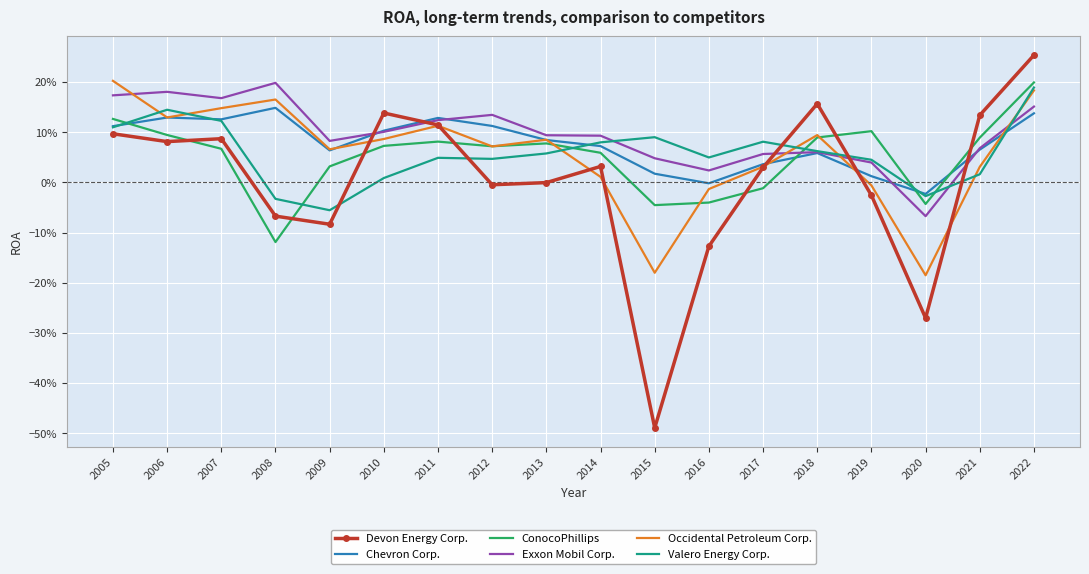

How many values in the Devon Energy Corp. series are below 0?

8